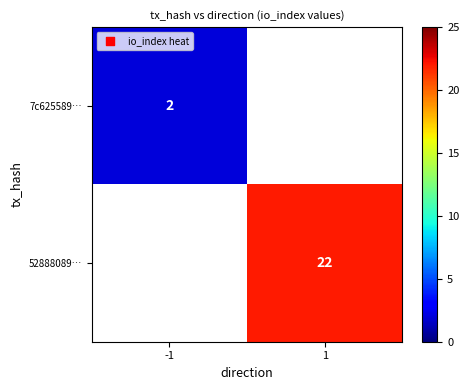

The value of 7c625589… at -1 is 1. True or false?

False